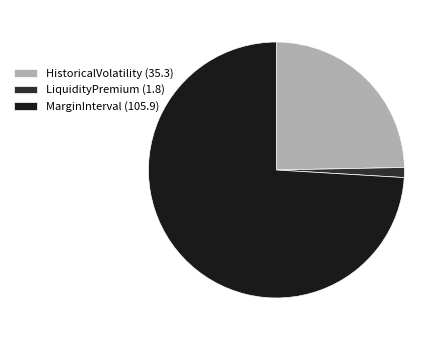

How many segments does this pie chart have?

3